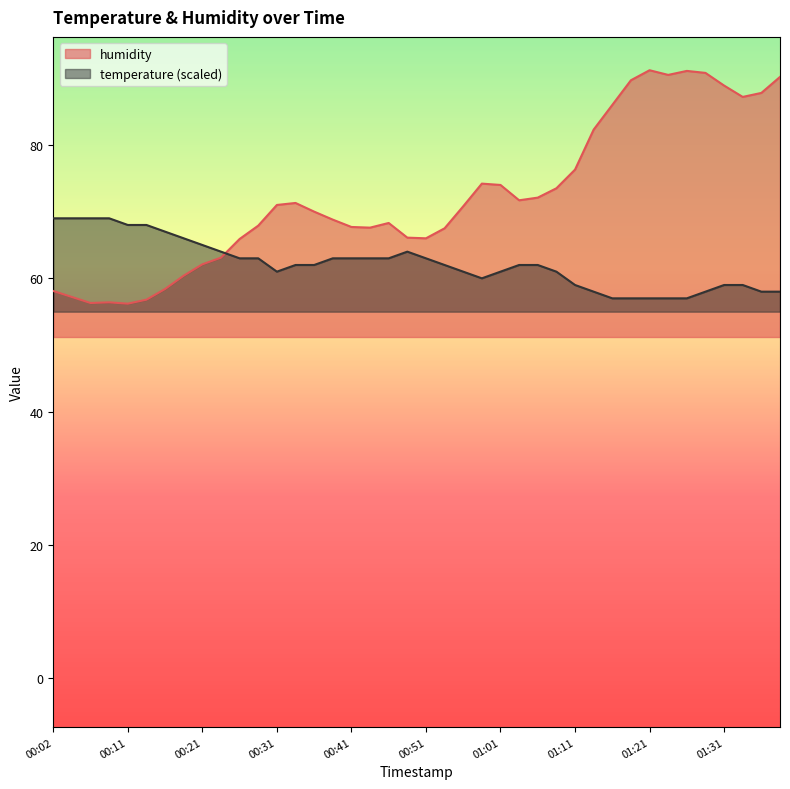

Rank the series by their maximum value, from highest to lowest.

humidity, temperature (scaled)